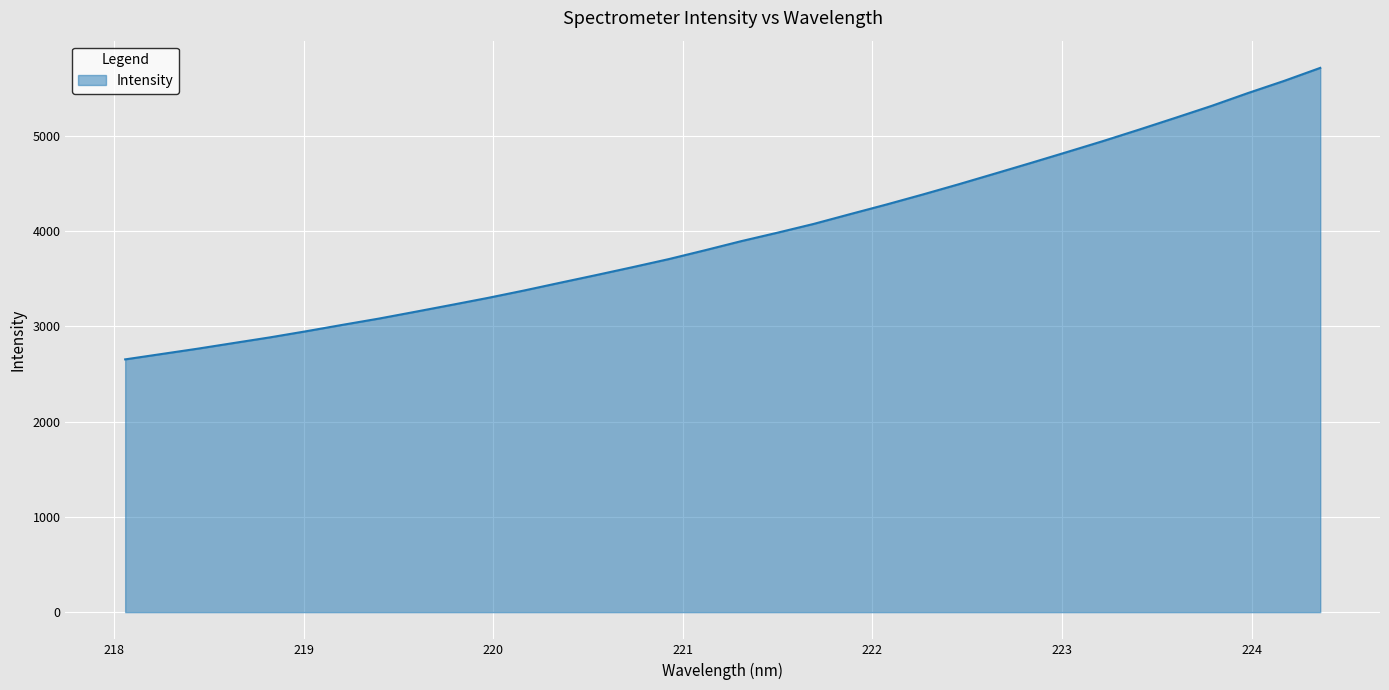

What is the difference between the second highest and minimum values?

2923.1